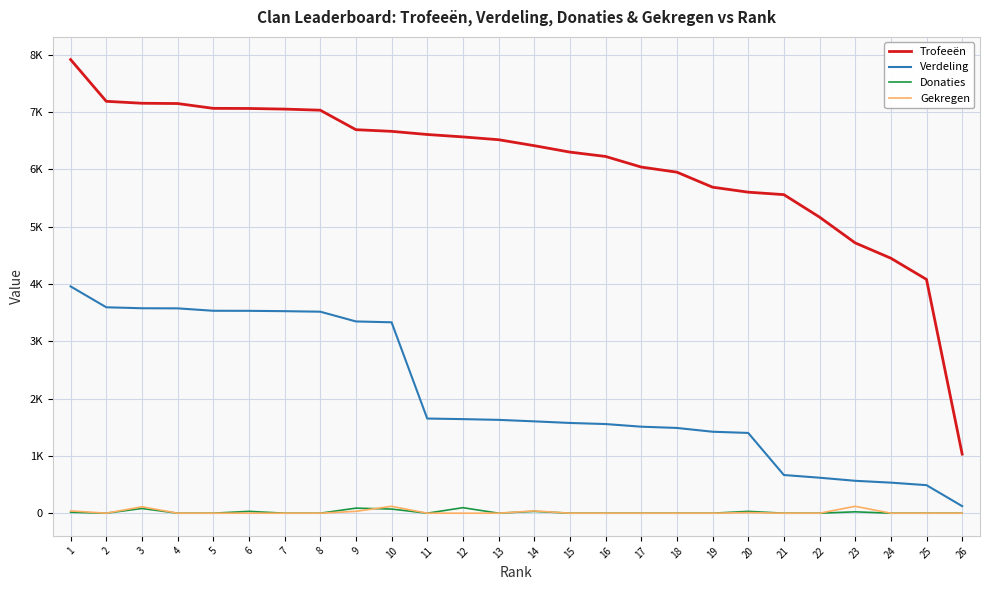

True or false: Verdeling and Gekregen intersect in this chart.

False